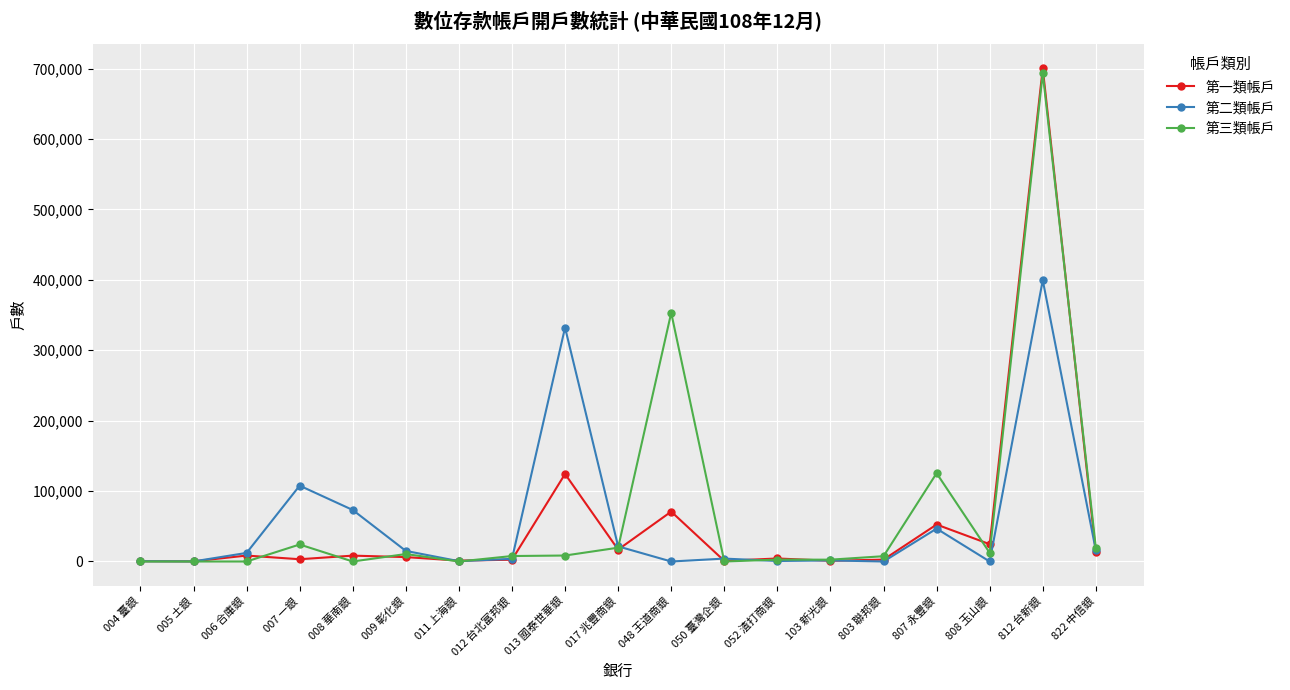

Is this an area chart (filled region under the line)?

No